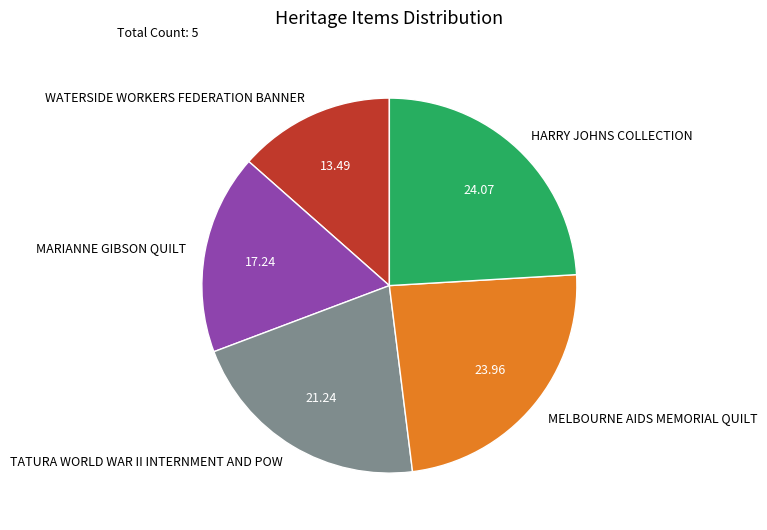

How many slices are in this pie chart?

5